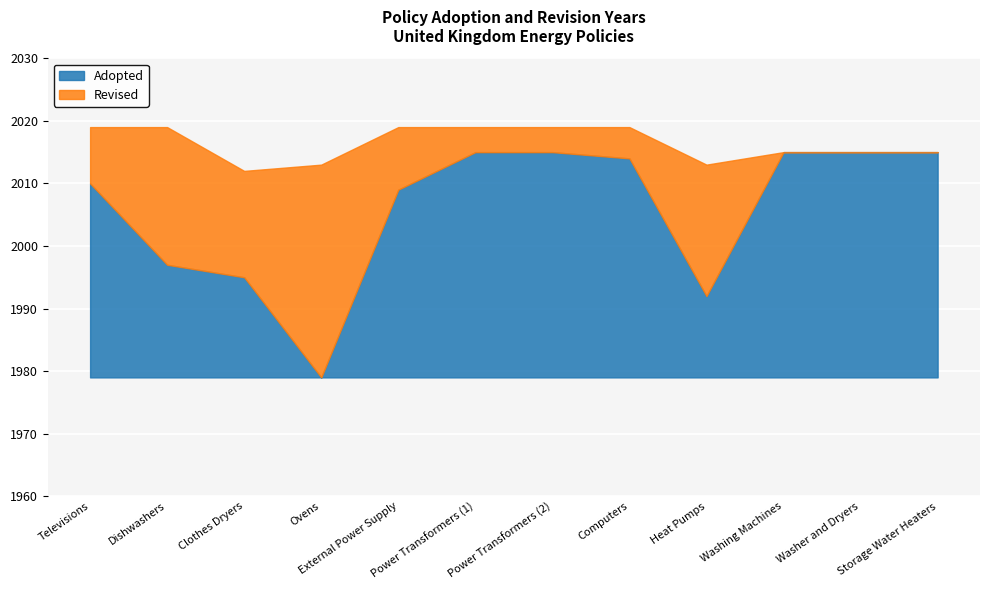

At which label does Adopted reach its peak?

Power Transformers (1)